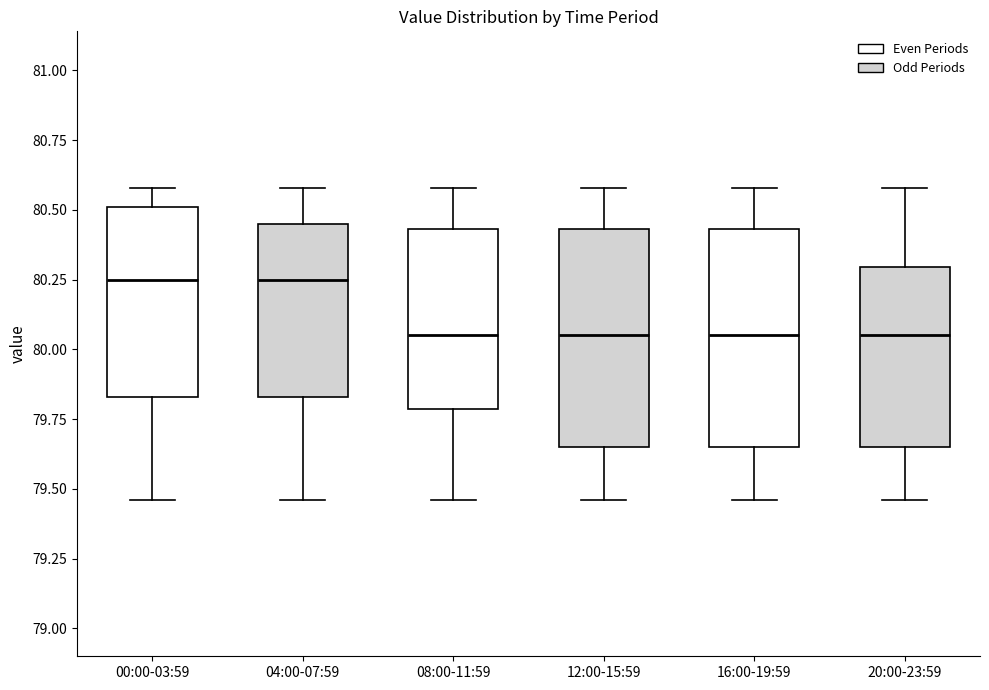

Reading left to right, read every box against the y-axis: the position of its median line, the range the box covers, and the ends of its whiskers. The values are not printed on the chart, so give them approximately, as read against the axis.

00:00-03:59: median 80.25, box 79.85 to 80.50, whiskers 79.45 to 80.60
04:00-07:59: median 80.25, box 79.85 to 80.45, whiskers 79.45 to 80.60
08:00-11:59: median 80.05, box 79.80 to 80.45, whiskers 79.45 to 80.60
12:00-15:59: median 80.05, box 79.65 to 80.45, whiskers 79.45 to 80.60
16:00-19:59: median 80.05, box 79.65 to 80.45, whiskers 79.45 to 80.60
20:00-23:59: median 80.05, box 79.65 to 80.30, whiskers 79.45 to 80.60